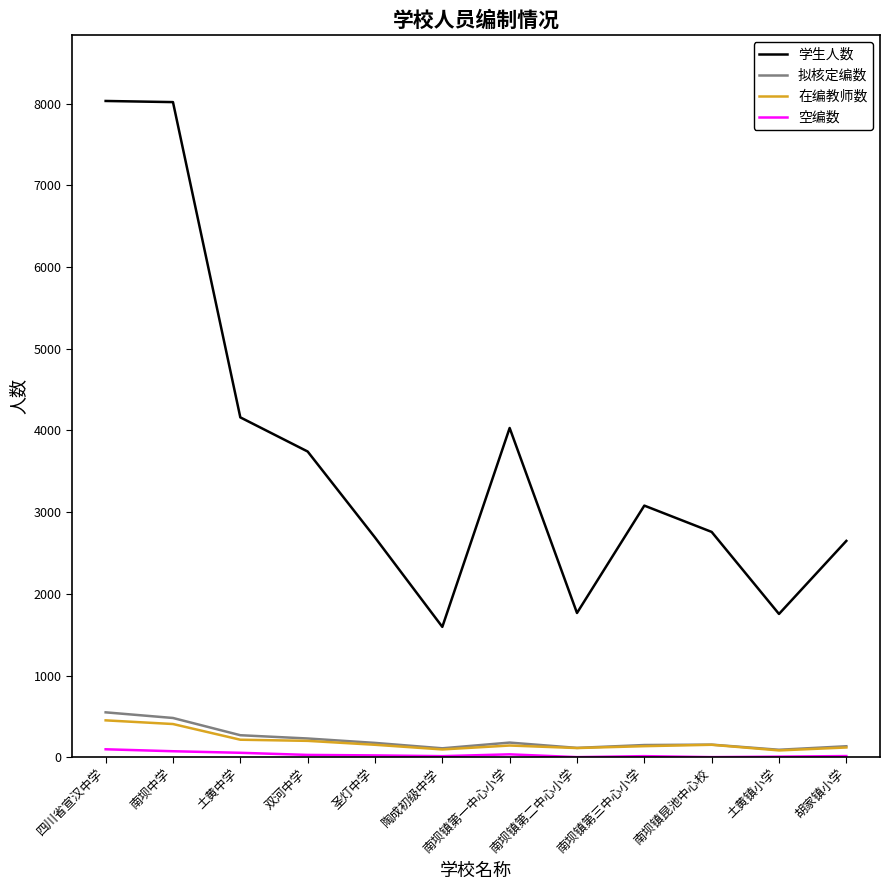

What are all the series names shown in the legend?

学生人数, 拟核定编数, 在编教师数, 空编数